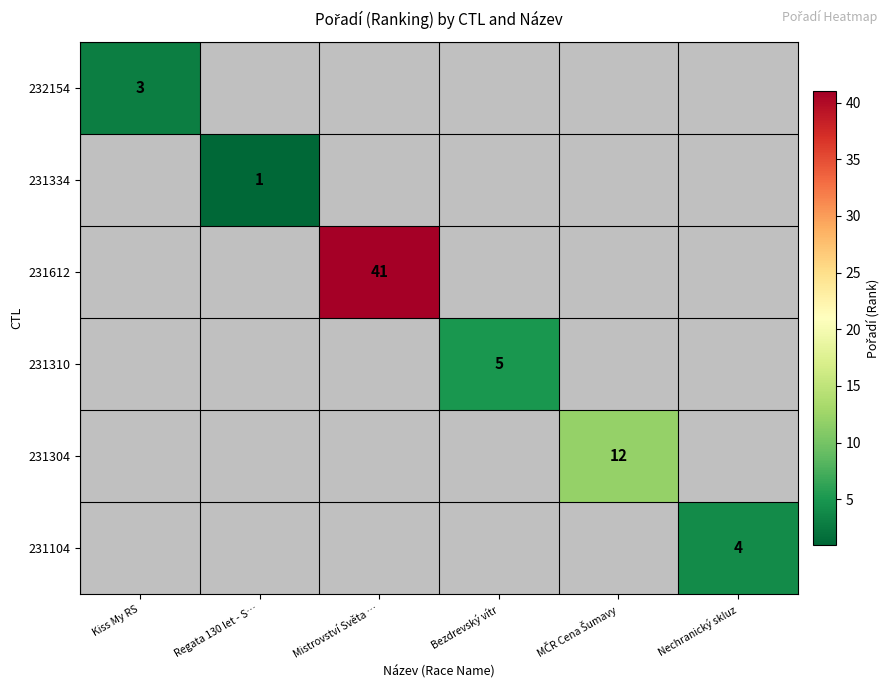

Is it true that 231310 equals 5 at Bezdrevský vítr?

True